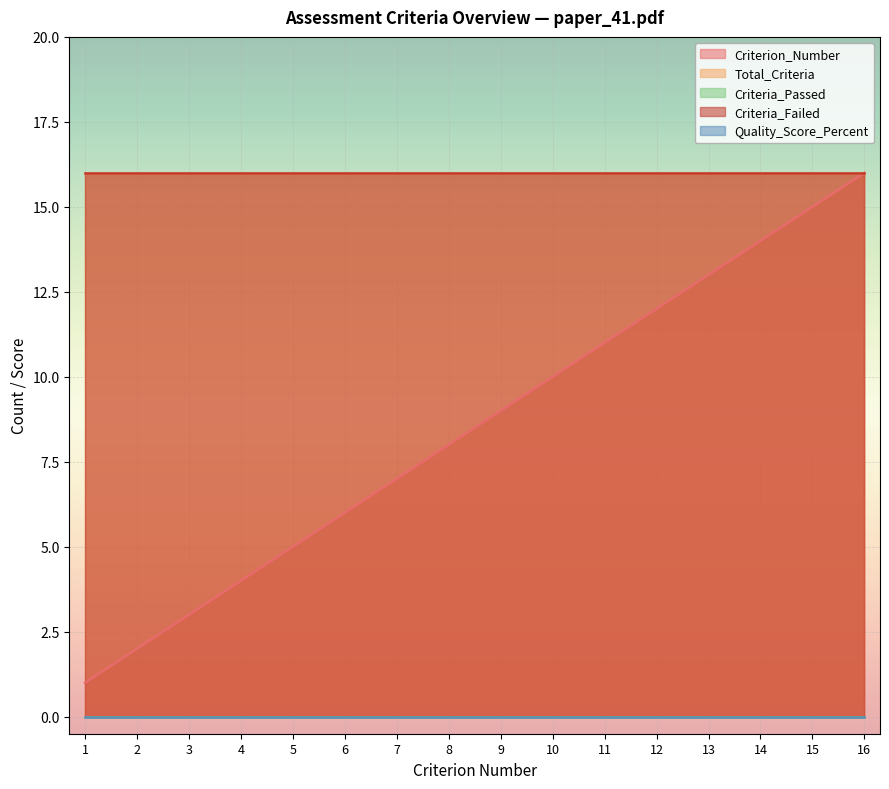

True or false: Quality_Score_Percent and Total_Criteria intersect in this chart.

False